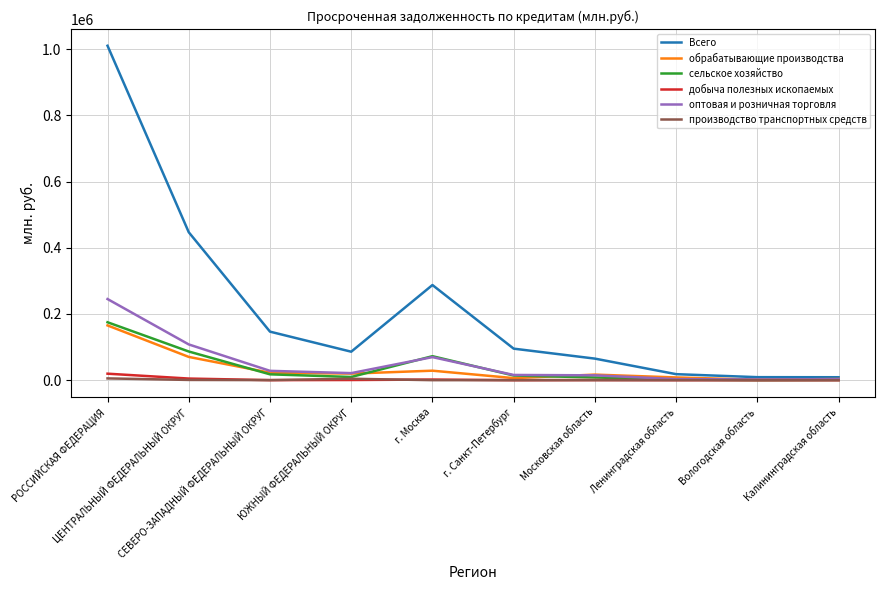

What is the difference between the highest and lowest values at Калининградская область?

8859